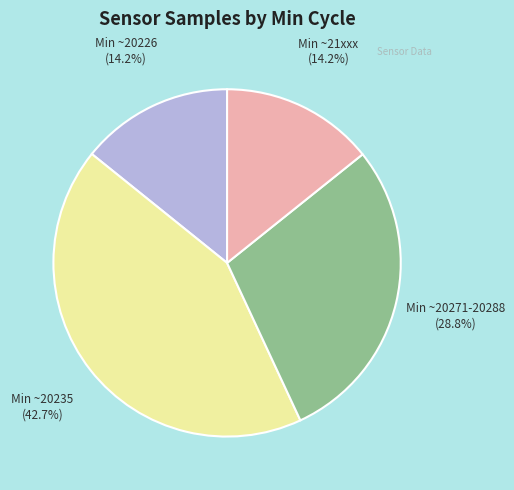

What is the total percentage of Min ~20226 and Min ~20271-20288?

43.0%